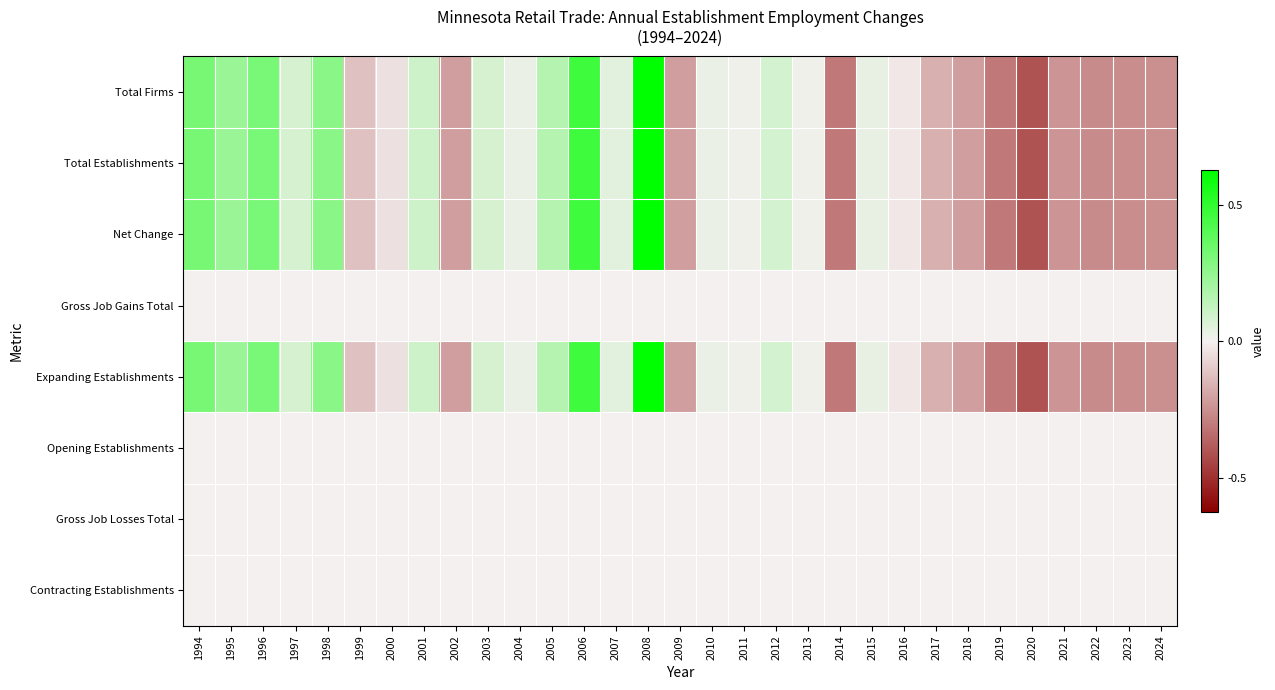

Which category has the highest value across all series?

2008